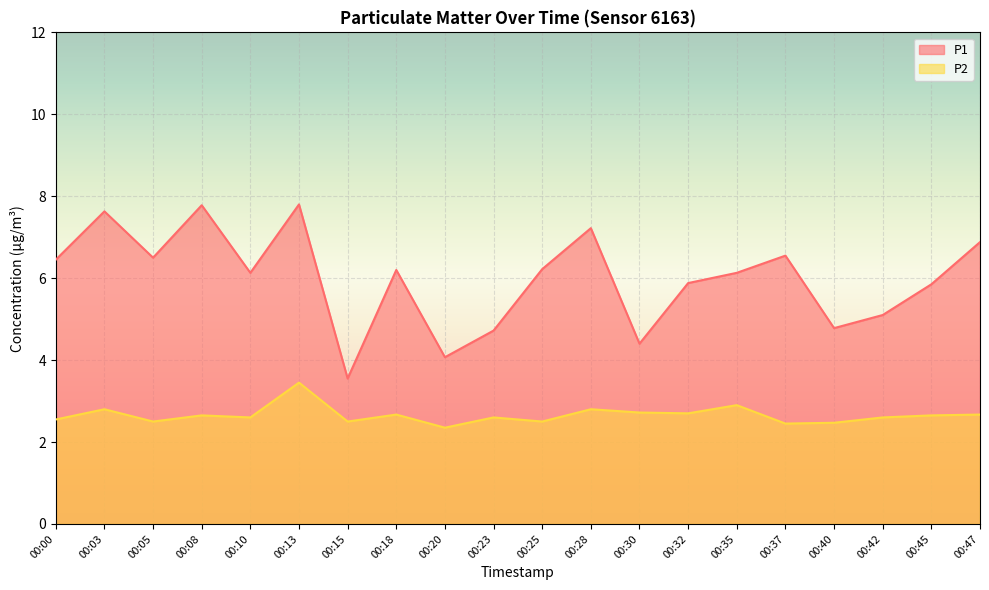

Which category has the highest value across all series?

00:13